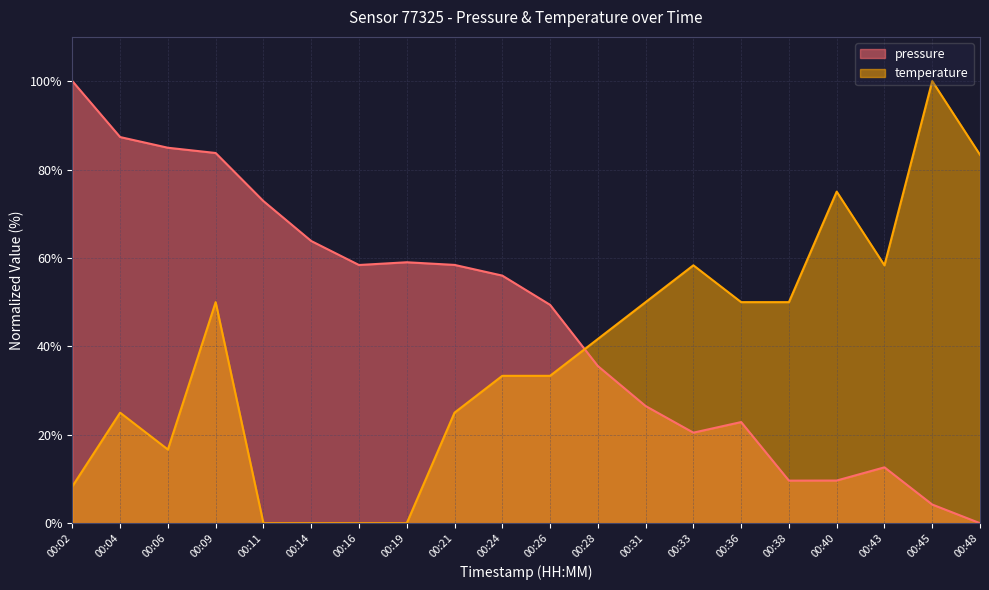

At how many categories does at least one series exceed 56?

15